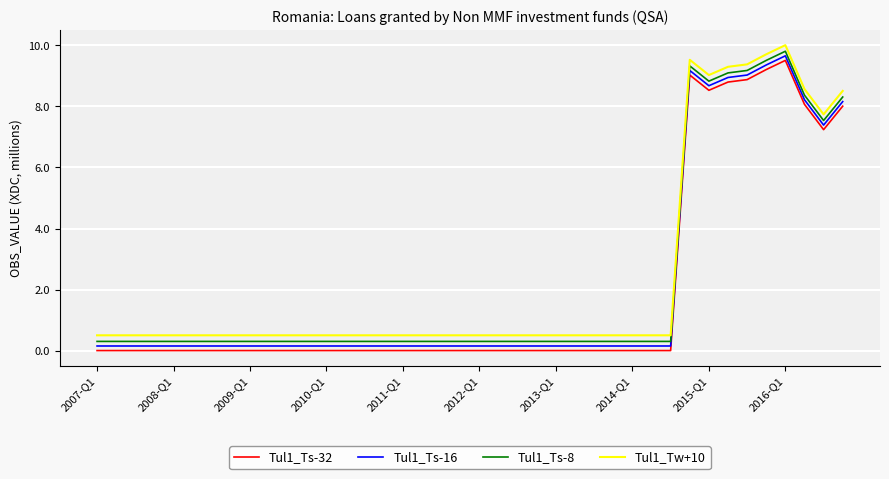

True or false: Tul1_Ts-32 and Tul1_Ts-8 intersect in this chart.

False